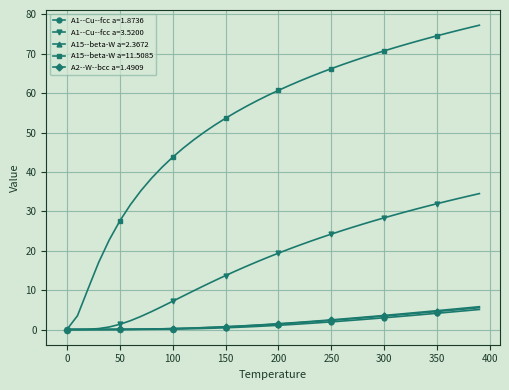

How many values in A15--beta-W a=11.5085 are above zero?

39